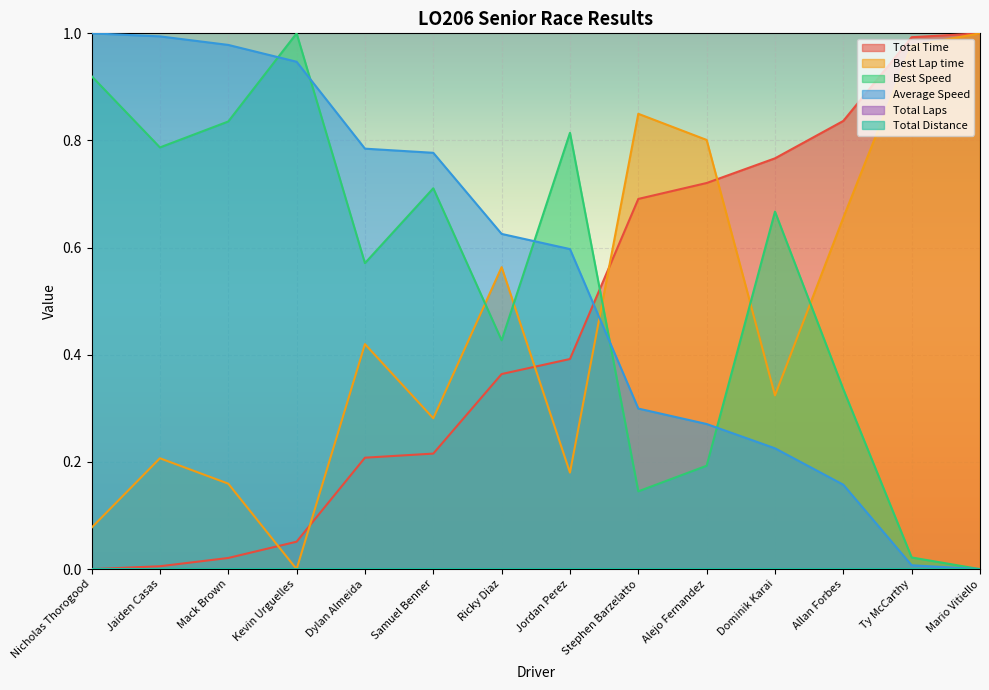

Which series ends up on top after the final intersection of Best Speed and Total Time?

Total Time